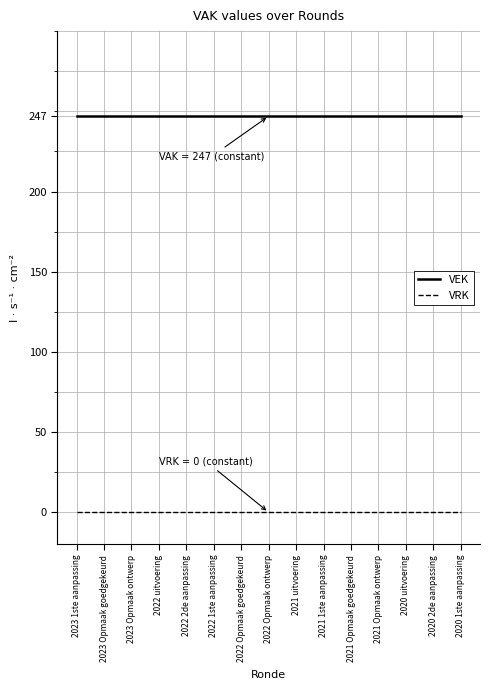

True or false: VRK and VEK cross at least once.

False